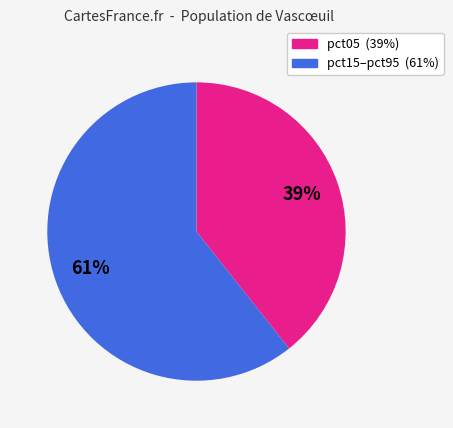

Count the number of slices in the pie.

2